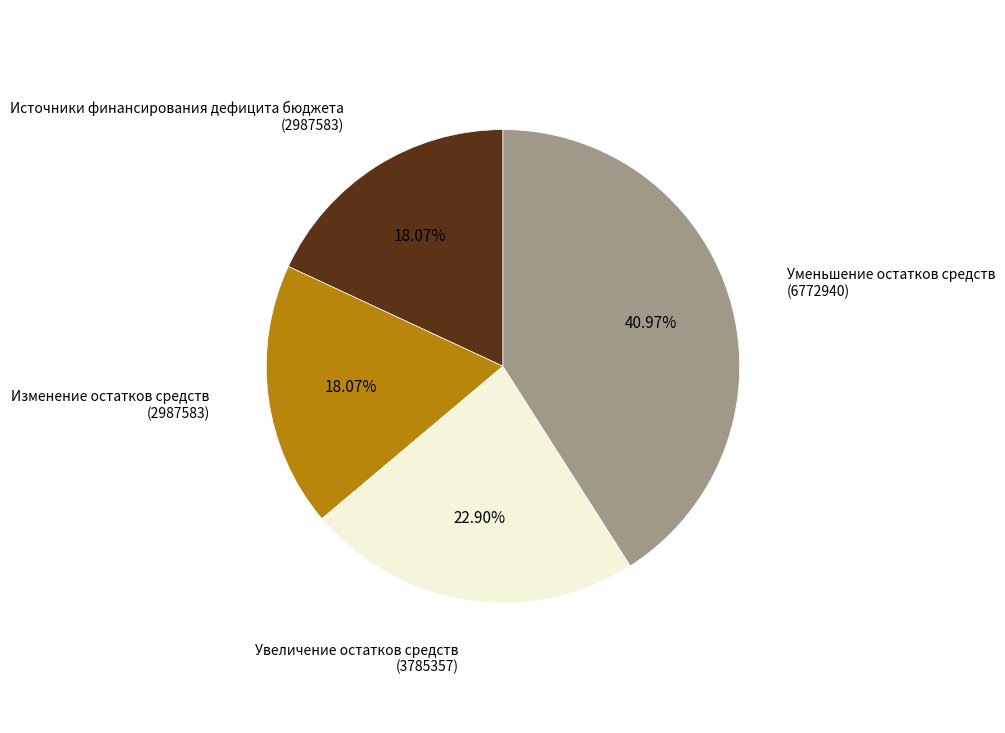

How much of the chart is everything except Уменьшение остатков средств?

59.0%